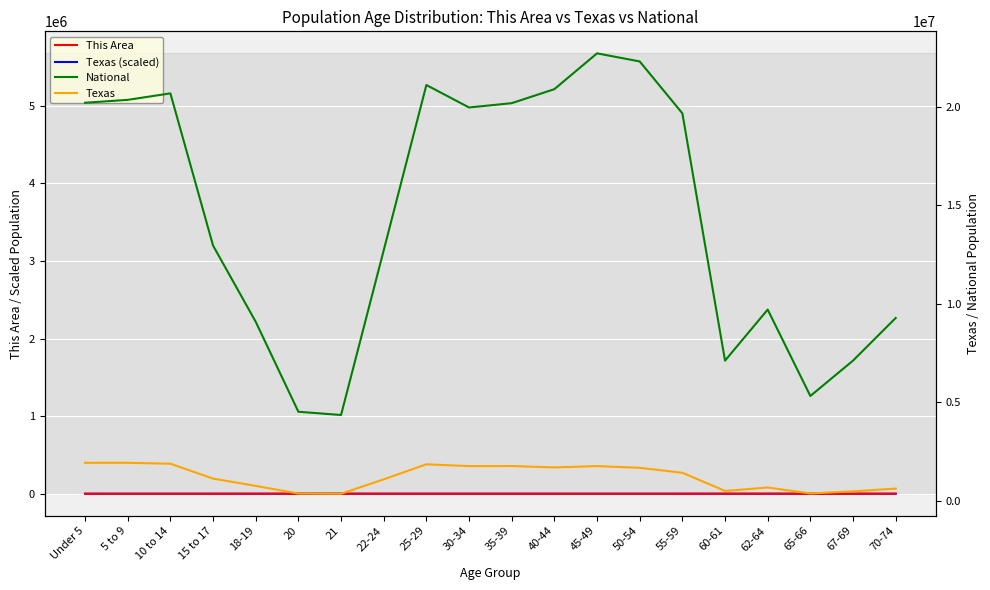

What is the label of the 9th point from the right?

40-44